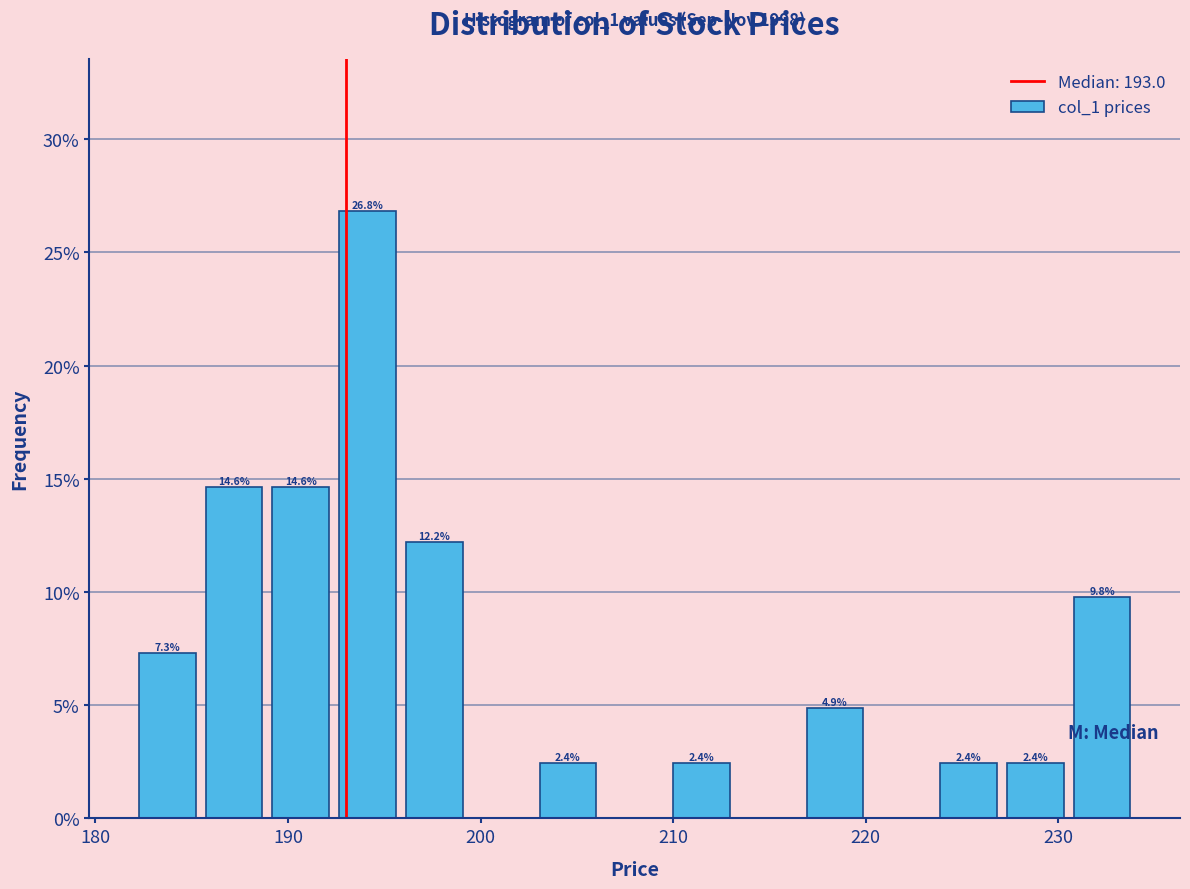

Around what value on the x-axis is the tallest bar? Give the approximate position of its centre, as read against the axis.

194